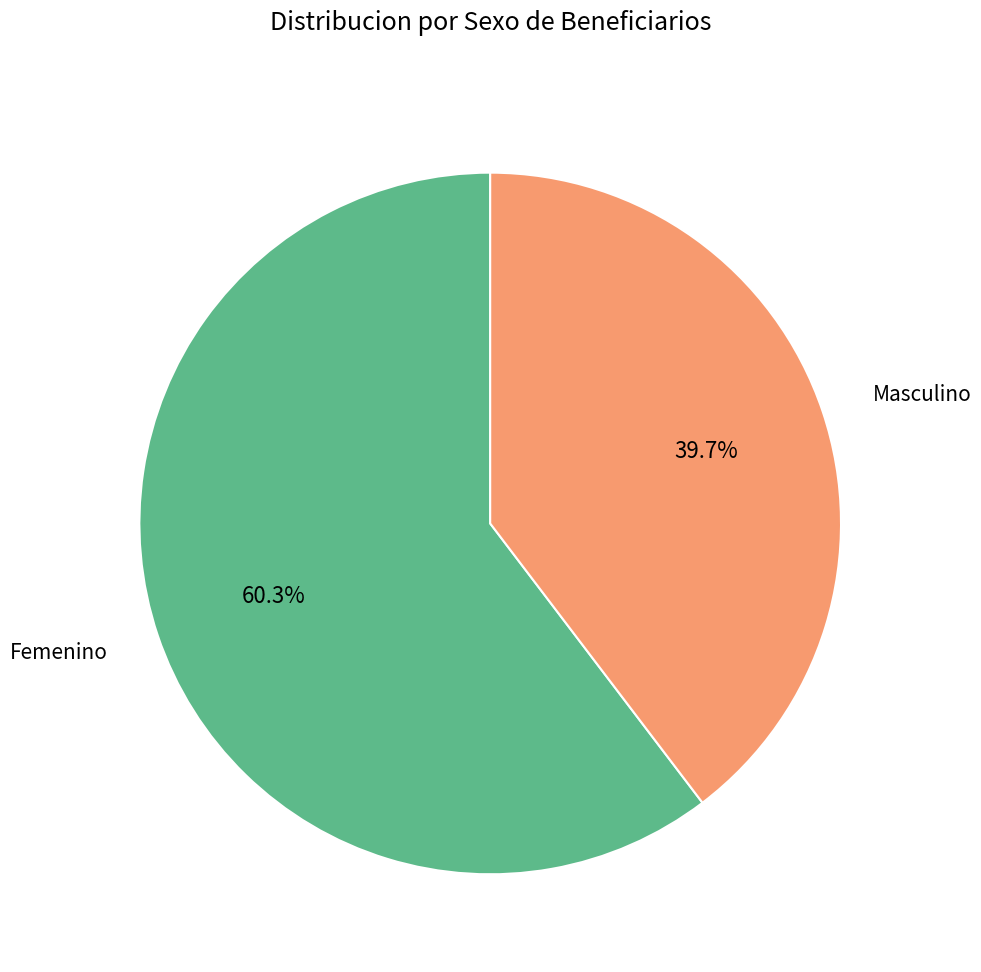

Between Femenino and Masculino, which is larger?

Femenino